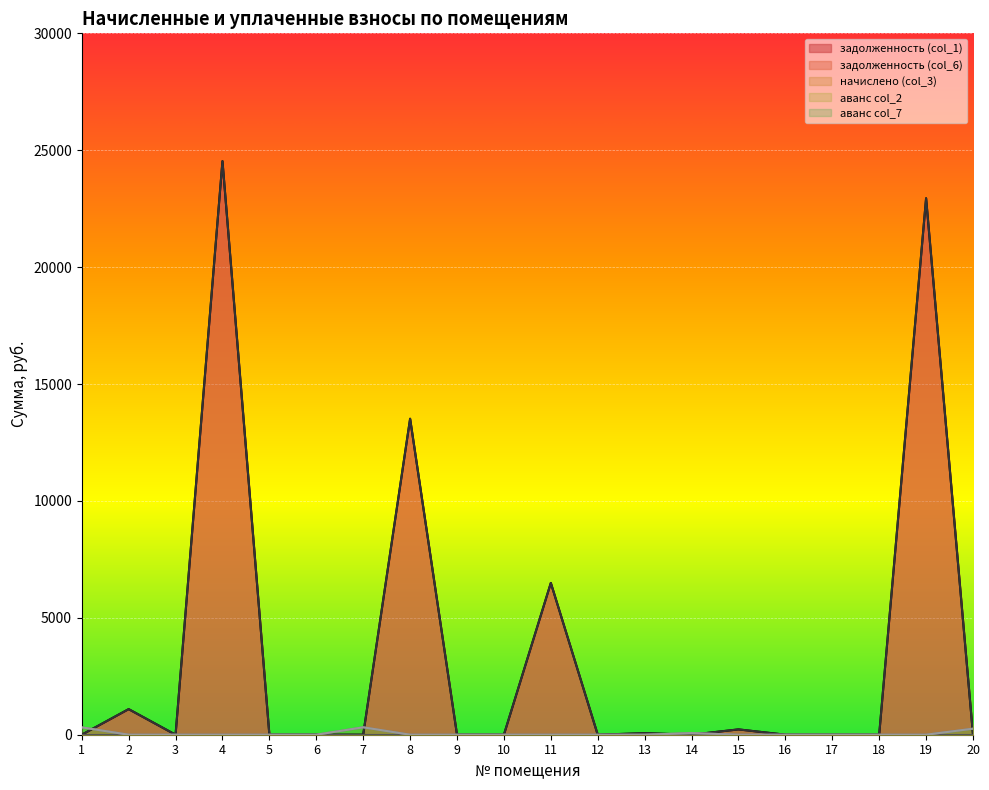

True or false: аванс col_7 and задолженность (col_1) cross at least once.

True